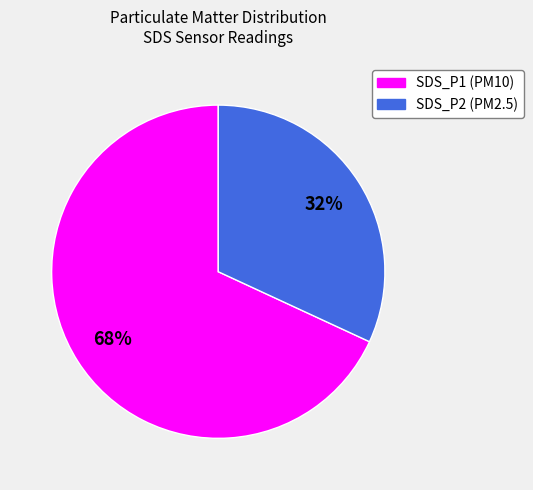

To the nearest percent, what is the difference between the SDS_P1 and SDS_P2 slice percentages?

36%